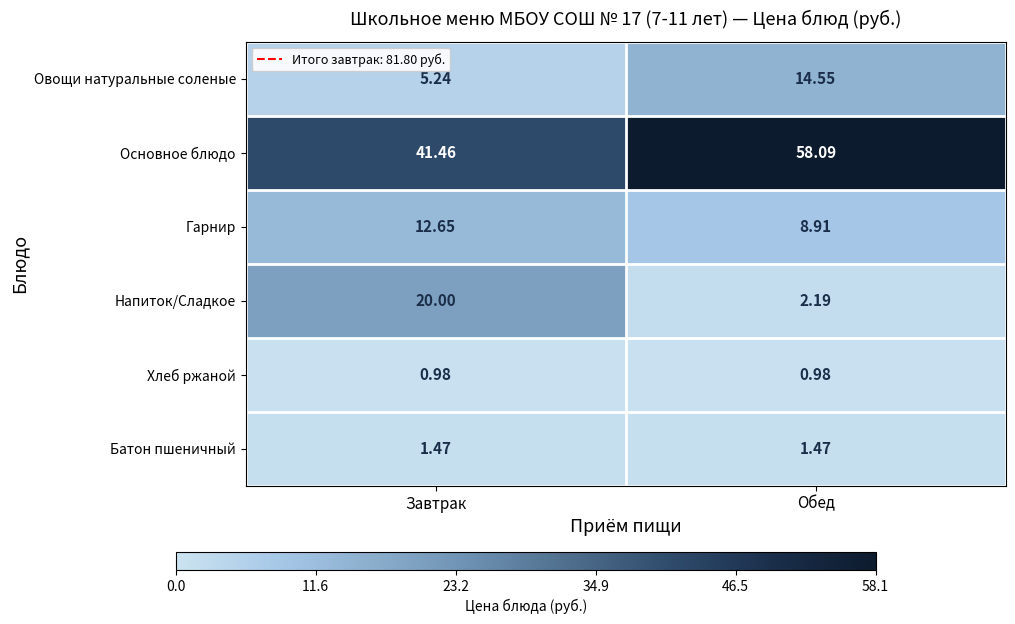

At which category is the sum across all series the highest?

Обед